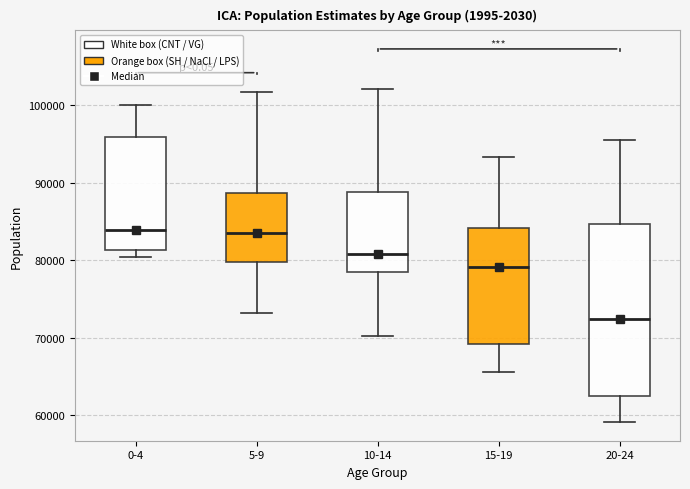

Comparing the boxes themselves (not the whiskers), which one is the tallest?

20-24